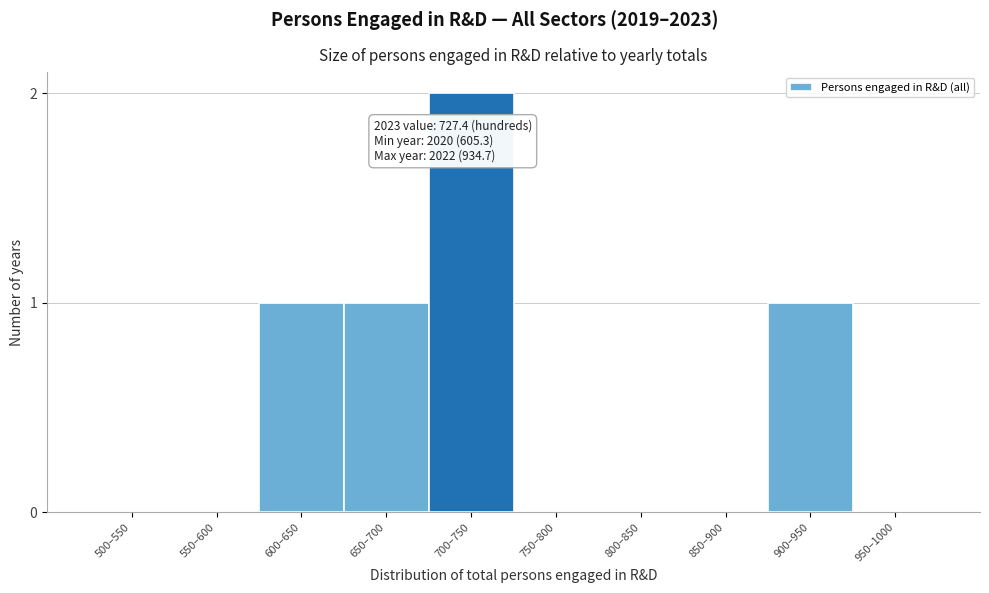

Reading left to right, extract all data points from this chart.

500–550=0	550–600=0	600–650=1	650–700=1	700–750=2	750–800=0	800–850=0	850–900=0	900–950=1	950–1000=0